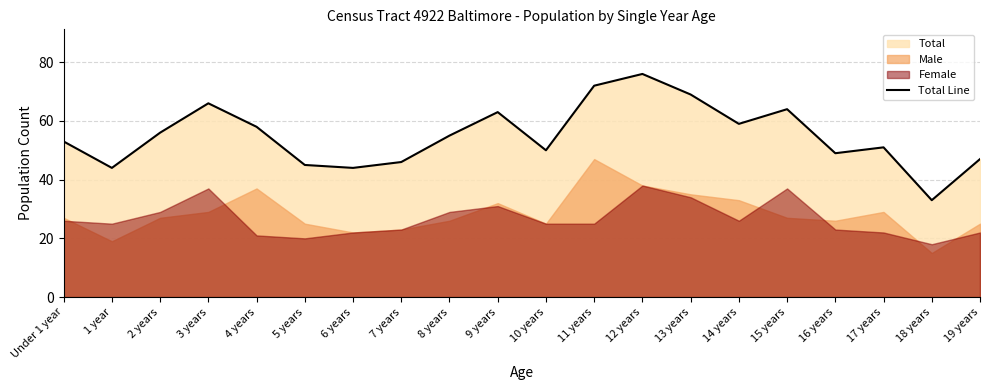

Between 2 years and 14 years, which is larger?

14 years